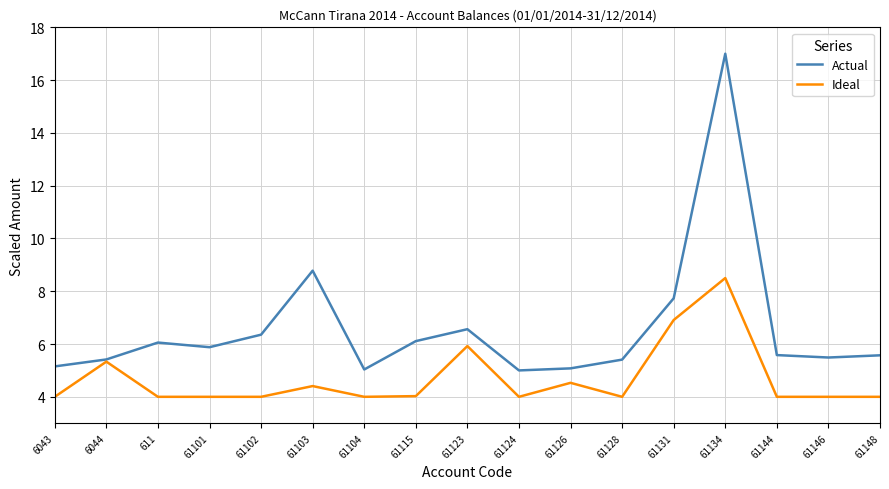

What is the difference between the maximum and minimum values in the Ideal series?

4.5